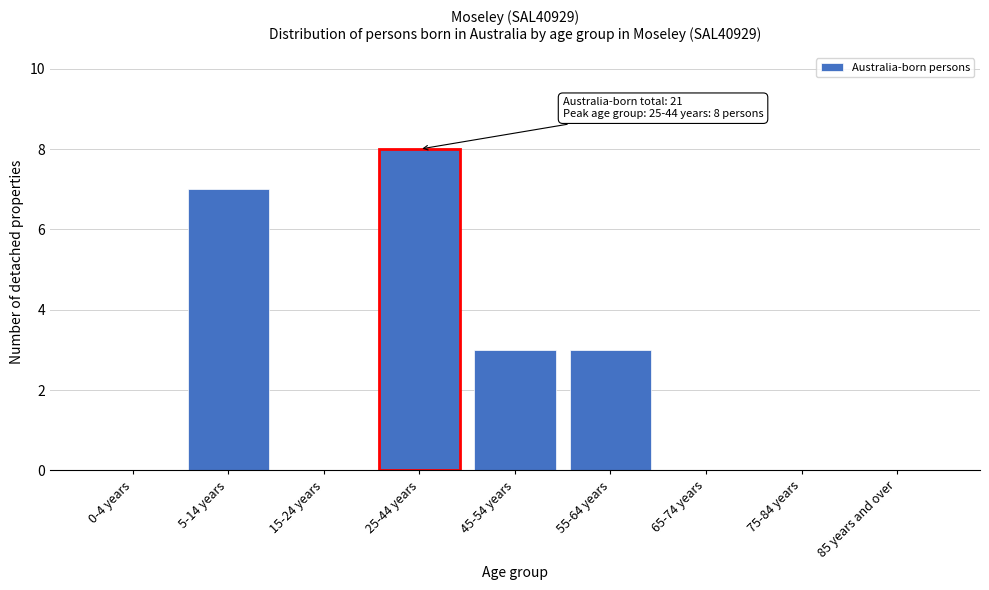

Reading right to left, transcribe all the data shown in this chart.

85 years and over=0	75-84 years=0	65-74 years=0	55-64 years=3	45-54 years=3	25-44 years=8	15-24 years=0	5-14 years=7	0-4 years=0